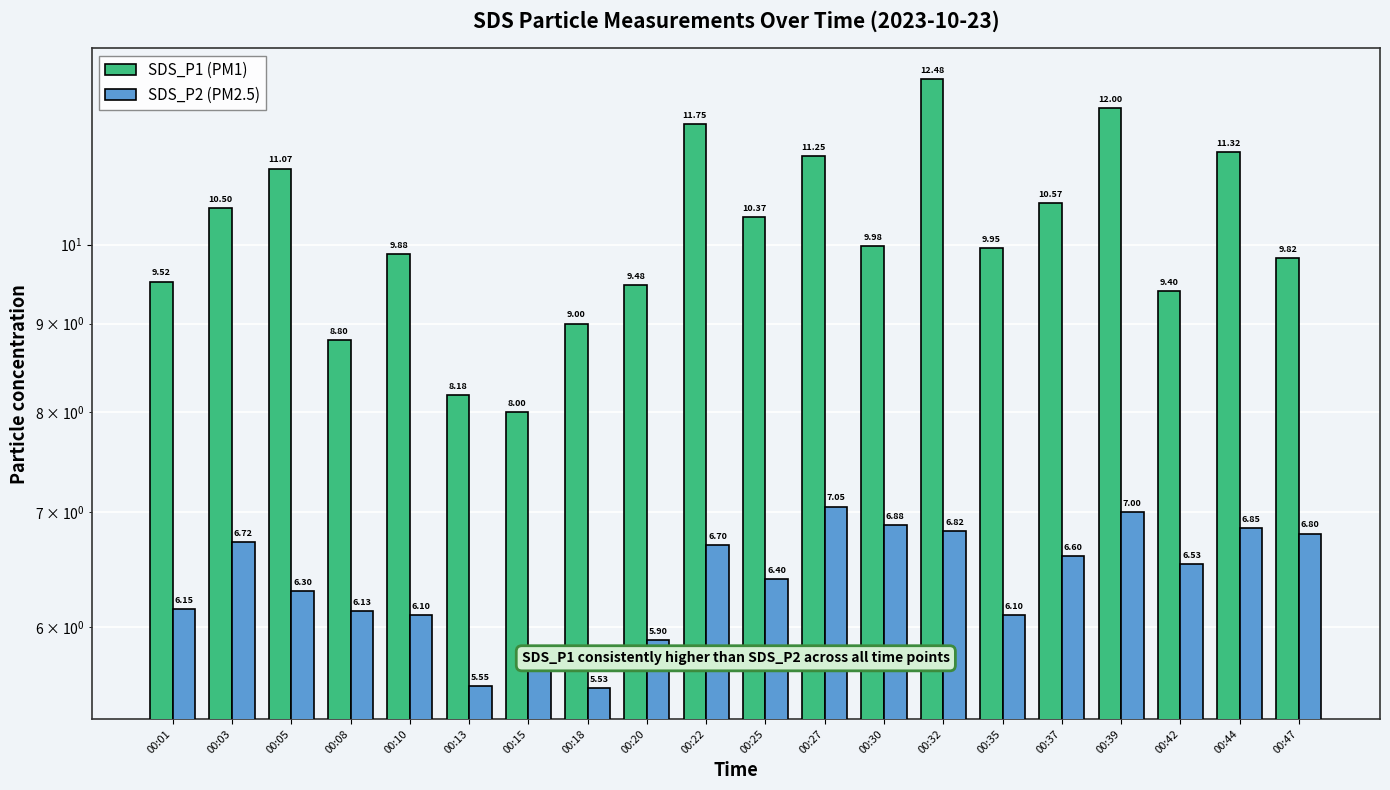

The value of SDS_P1 (PM1) at 00:30 is 13.5. True or false?

False